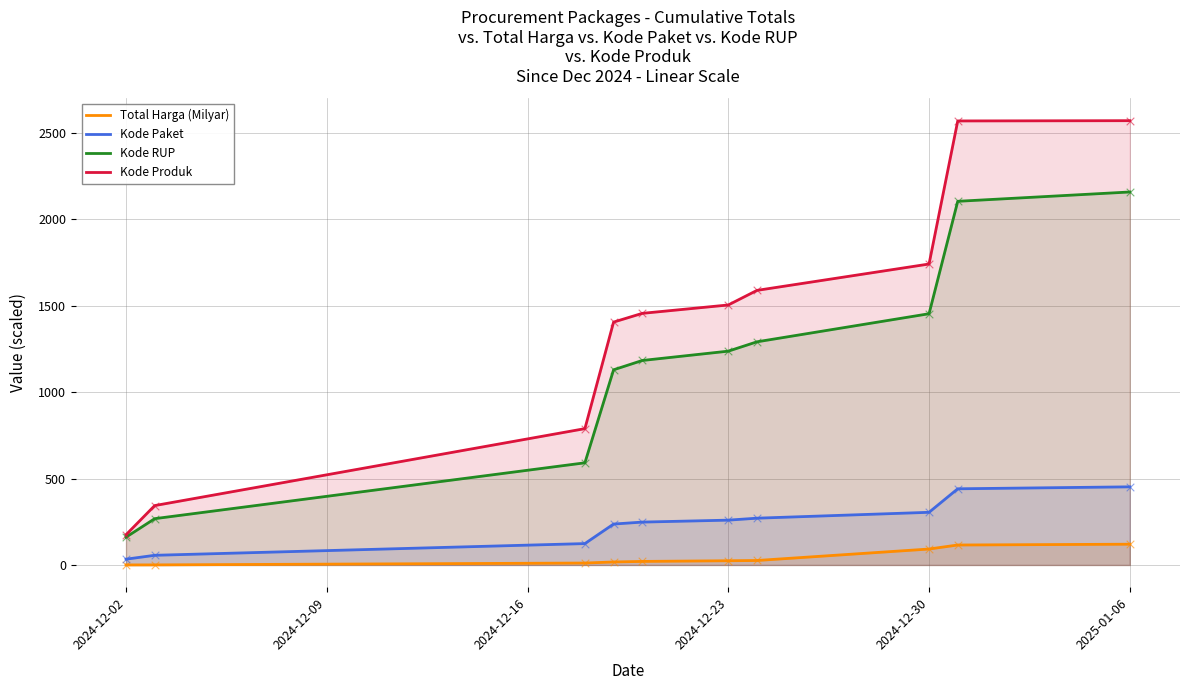

Is the value of Kode RUP at 6 greater than the value of Total Harga (Milyar) at 2024-12-02?

Yes